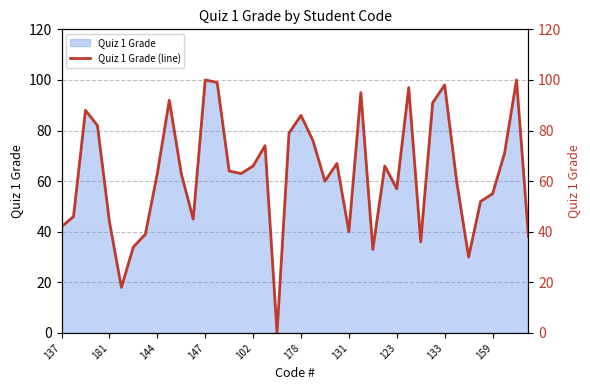

How many values are below 63?

18